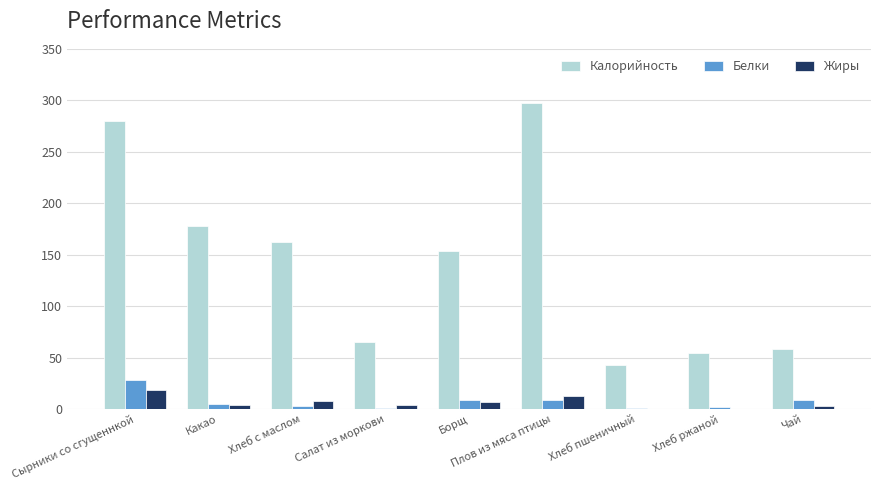

What is the difference between the Белки values at Хлеб с маслом and Плов из мяса птицы?

6.0